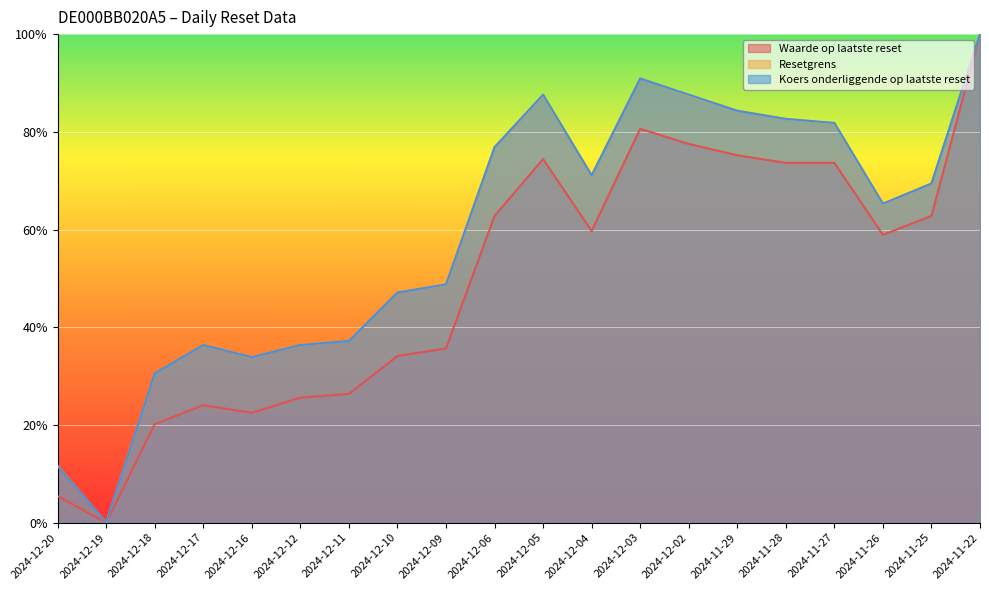

How many intersections are there between Resetgrens and Koers onderliggende op laatste reset?

11